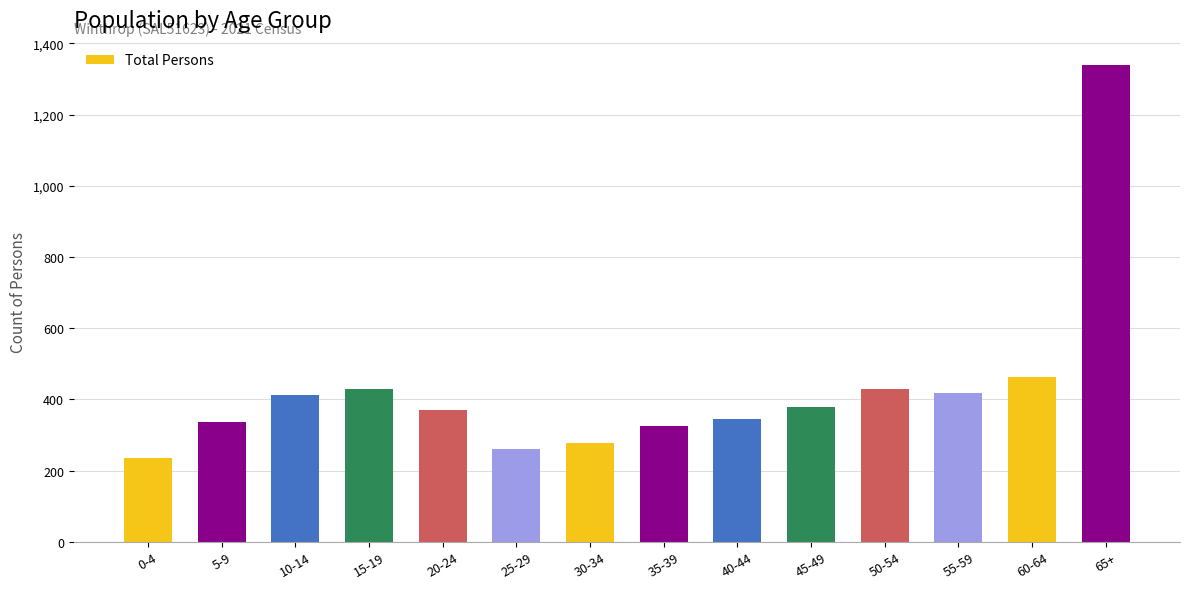

The value at 45-49 is 99. True or false?

False